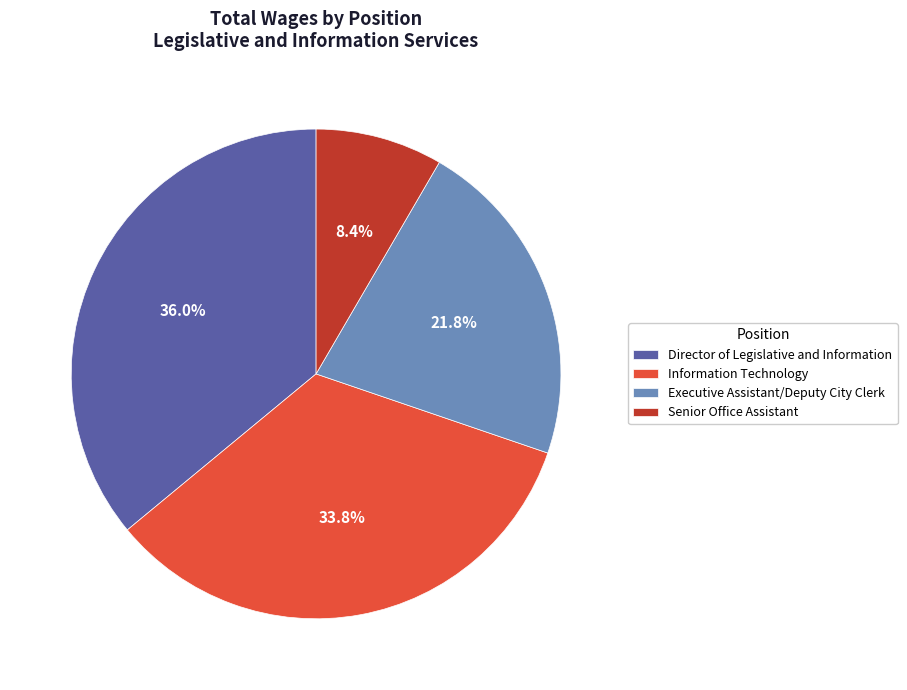

What percentage is the Information Technology slice, to the nearest percent?

34%